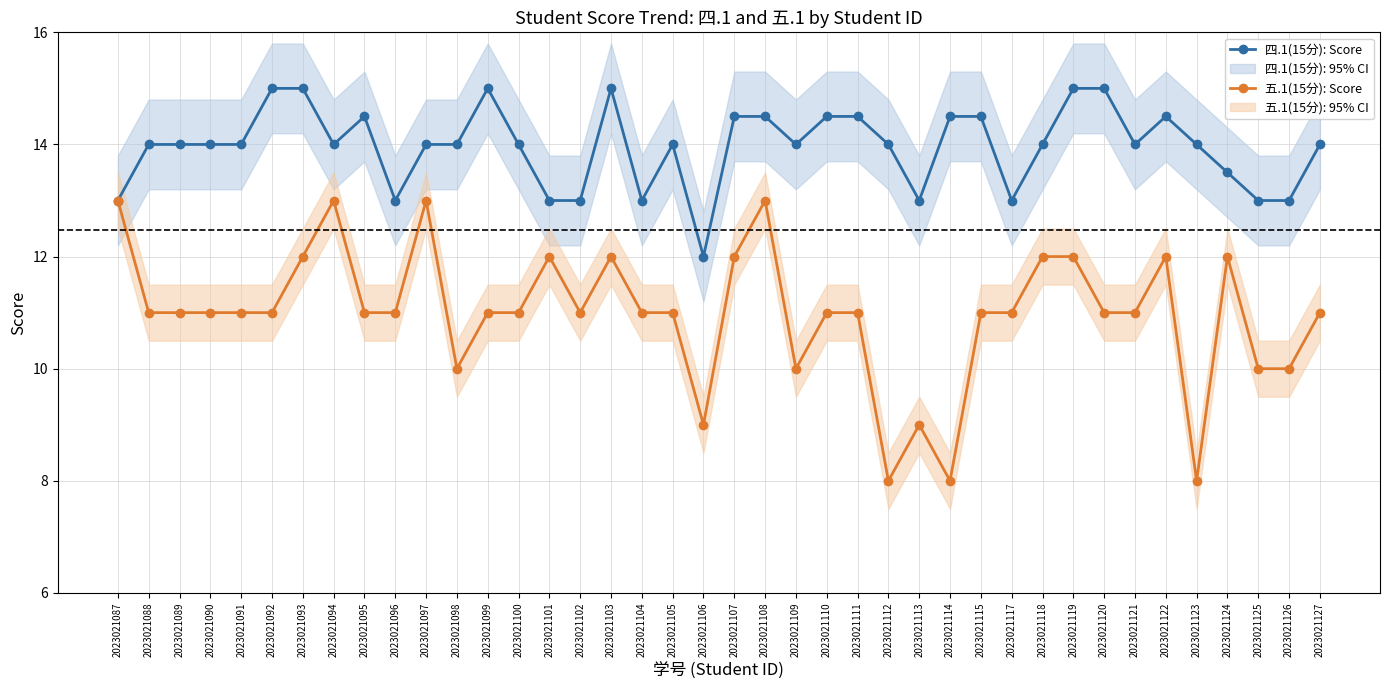

What is the total value across all series at 2023021091?

25.0